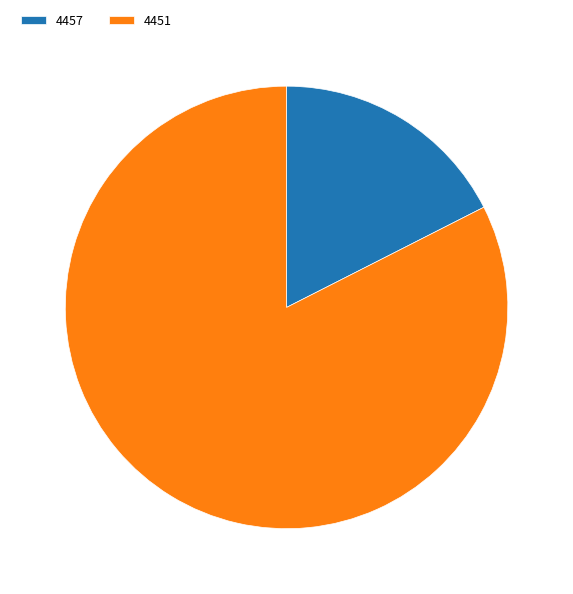

Which slice is the smallest?

4457